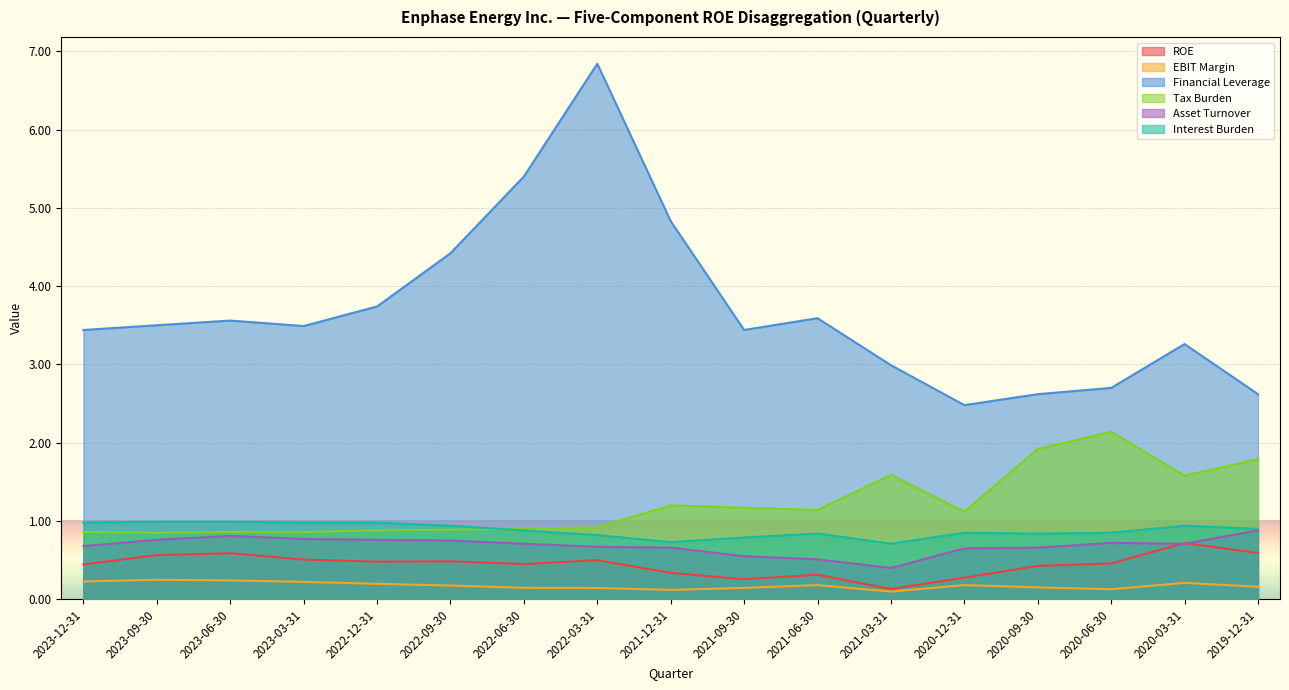

At which category does EBIT Margin reach its first local valley?

2021-12-31